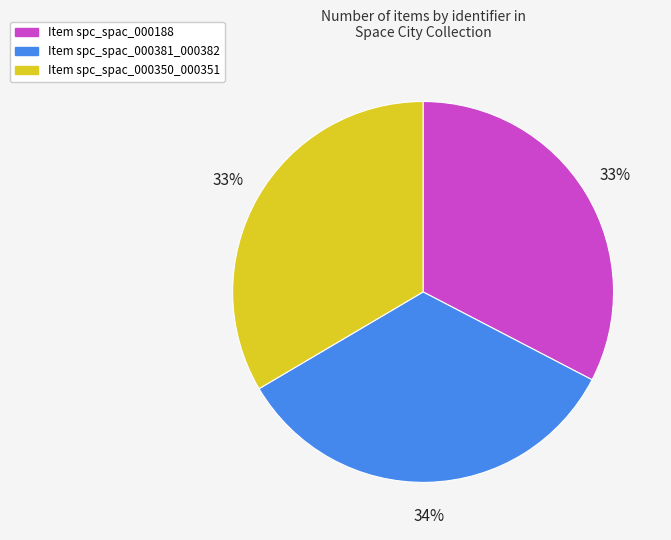

To the nearest percent, what is the average slice percentage?

33%